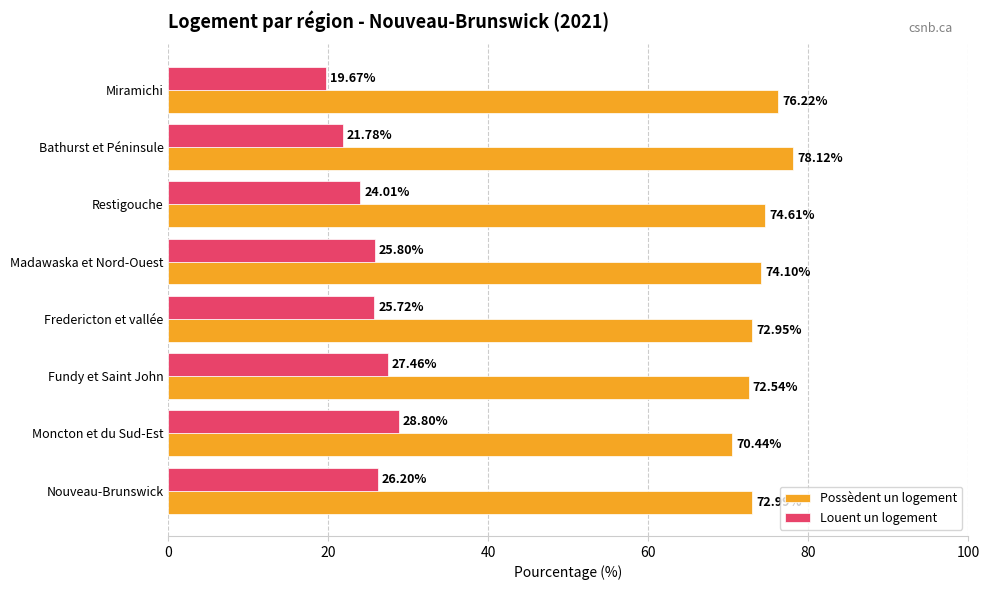

Which category has the highest value in the Possèdent un logement series?

Bathurst et Péninsule